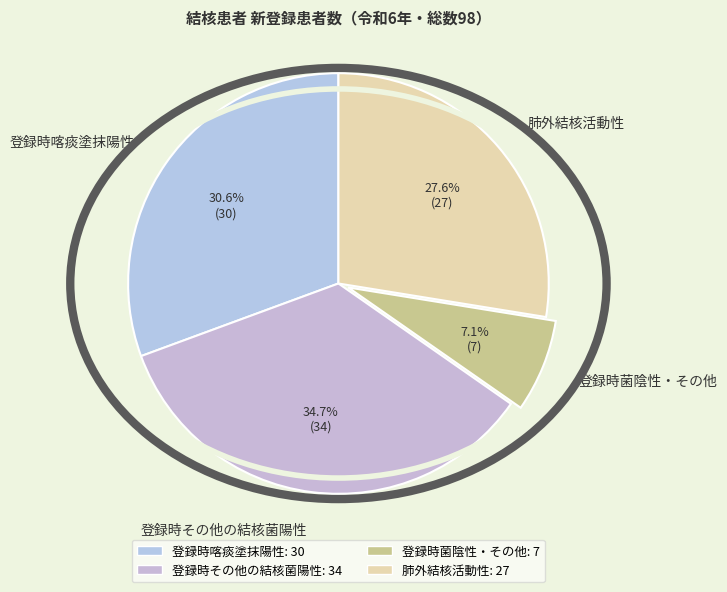

Between 登録時喀痰塗抹陽性 and 登録時その他の結核菌陽性, which is larger?

登録時その他の結核菌陽性